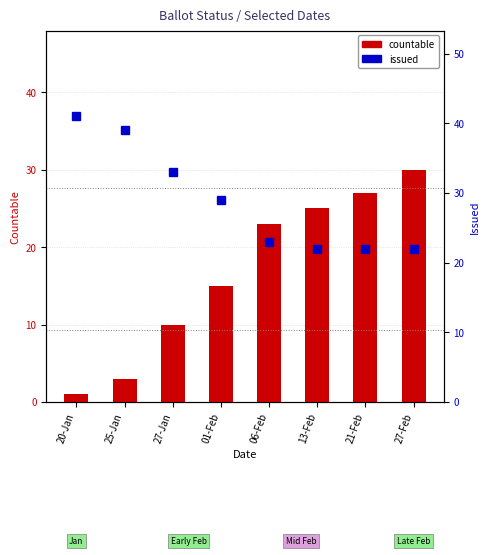

The issued series shows 41 at 20-Jan. True or false?

True